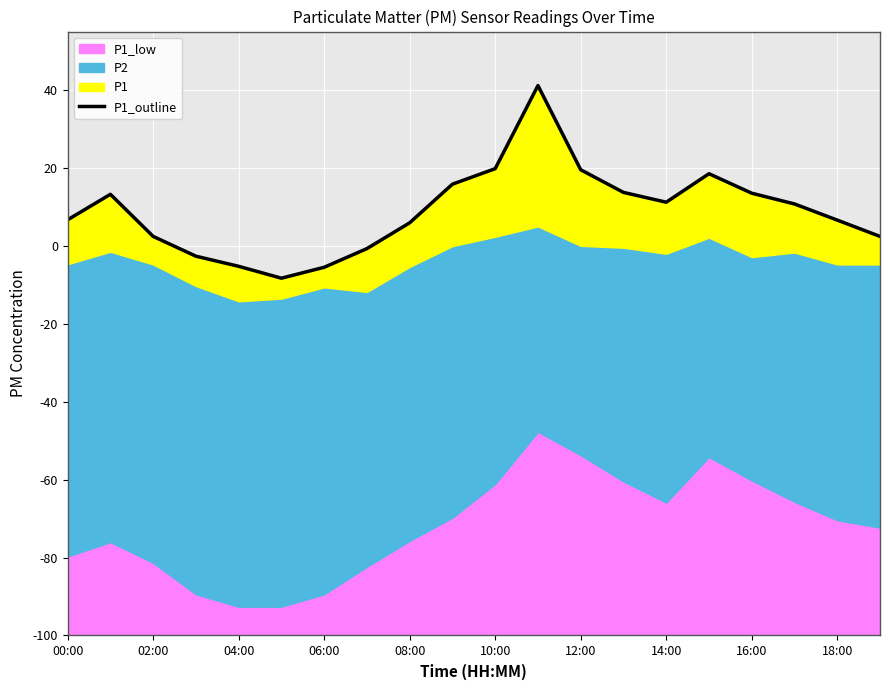

How many values are below zero?

5